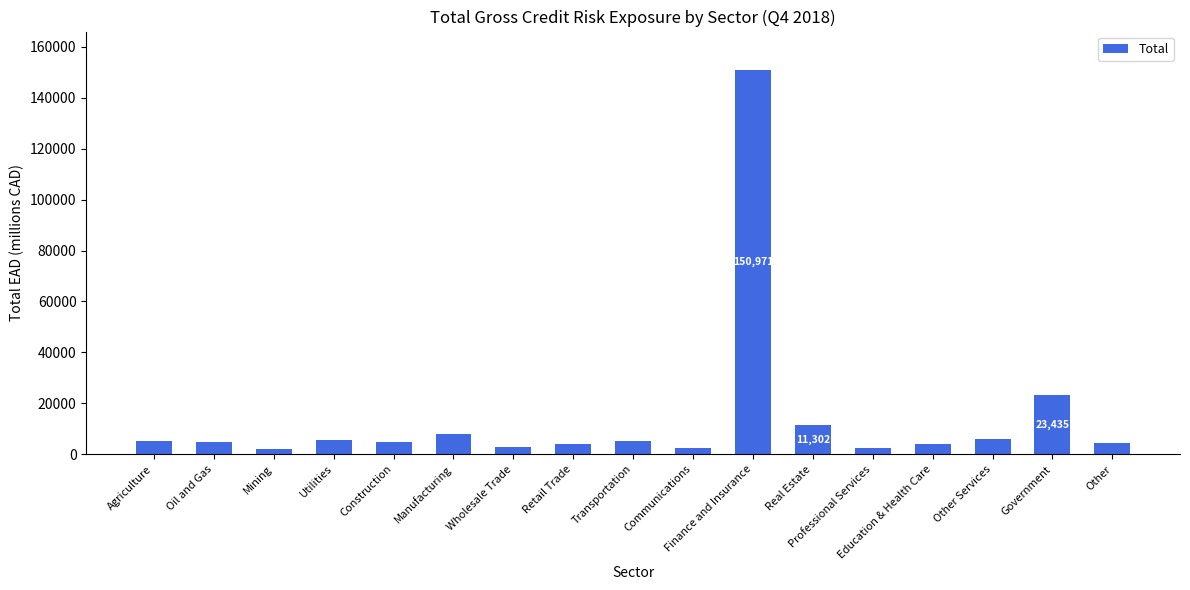

How many data points are less than 4836?

8